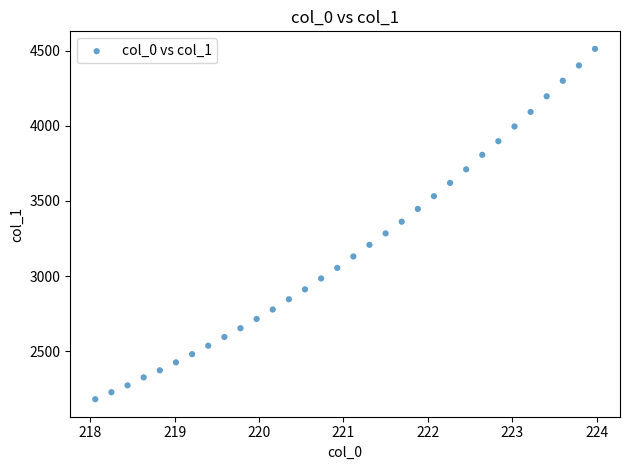

What is the range of Y values (max minus min)?

2331.5